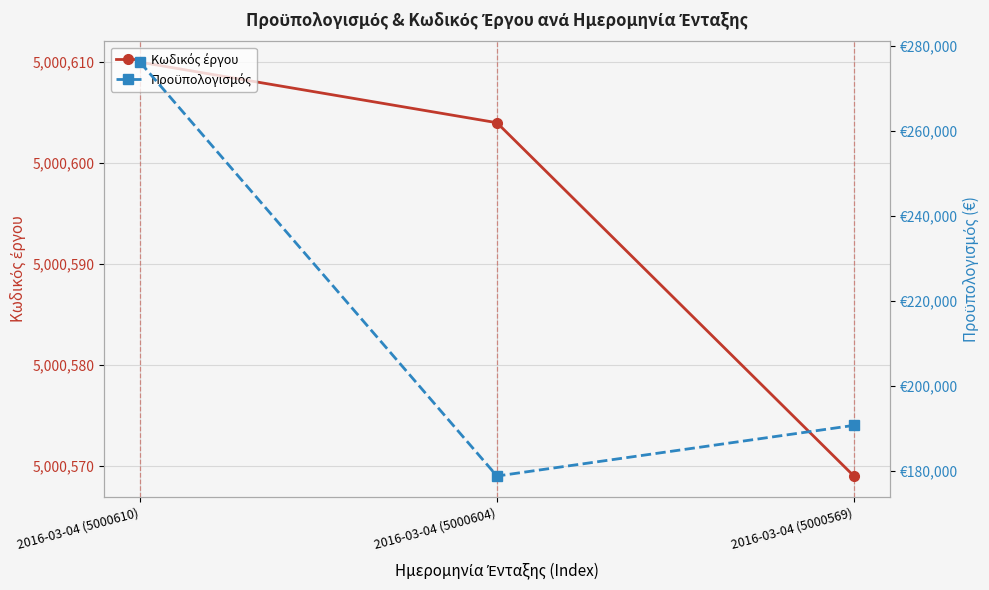

Which label corresponds to the smallest value in the chart?

2016-03-04 (5000604)